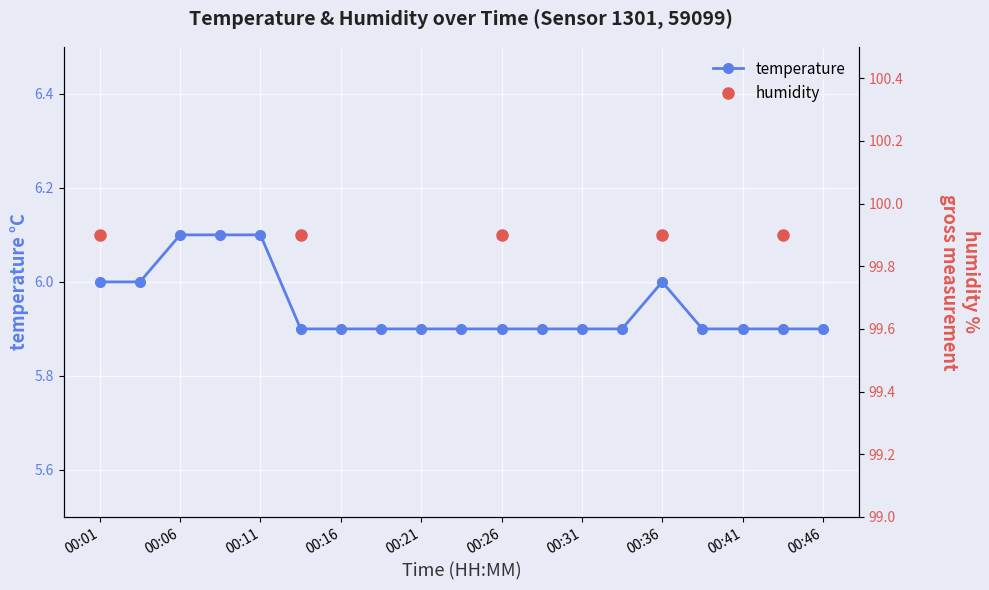

Where is the data nearest to the value 6?

00:01